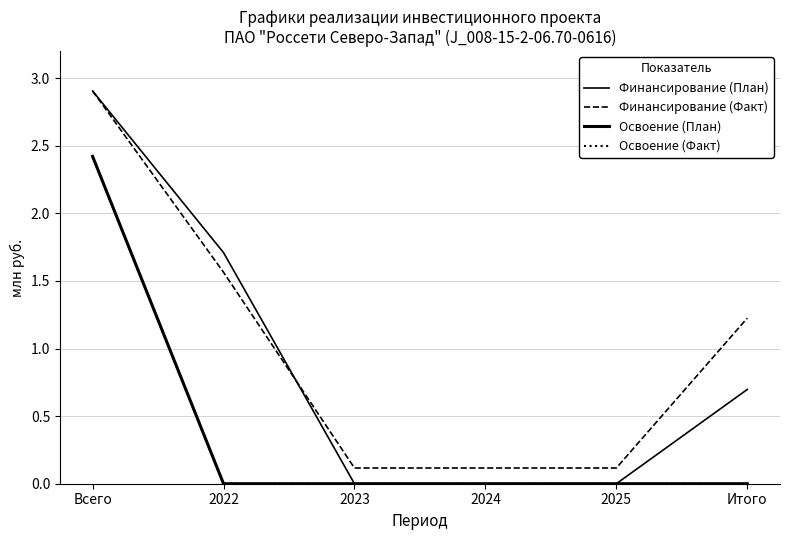

How many Освоение (Факт) values are between 0 and 1?

5